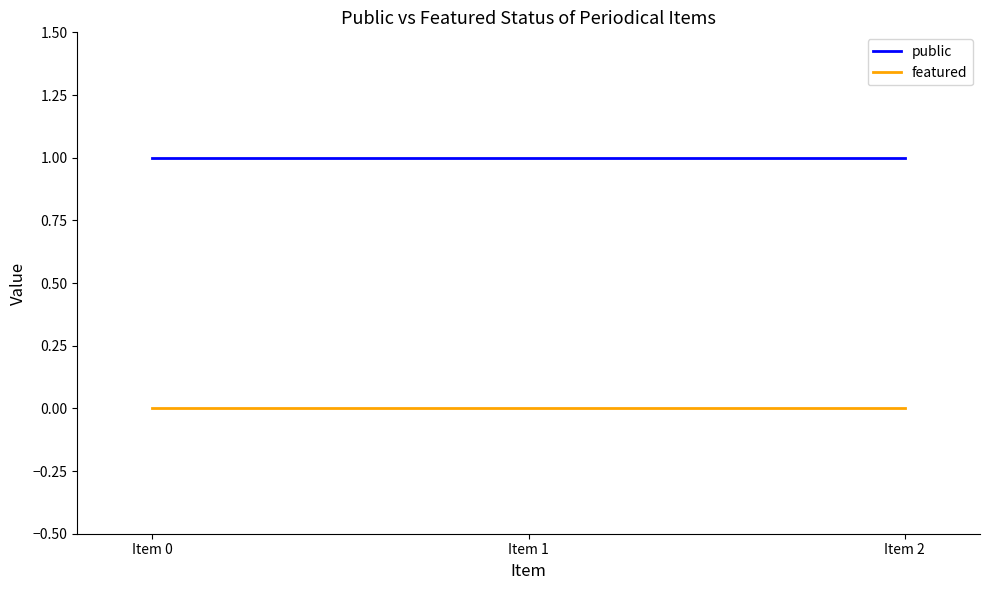

Reading left to right, list all the values displayed in this chart.

public: 1	1	1
featured: 0	0	0